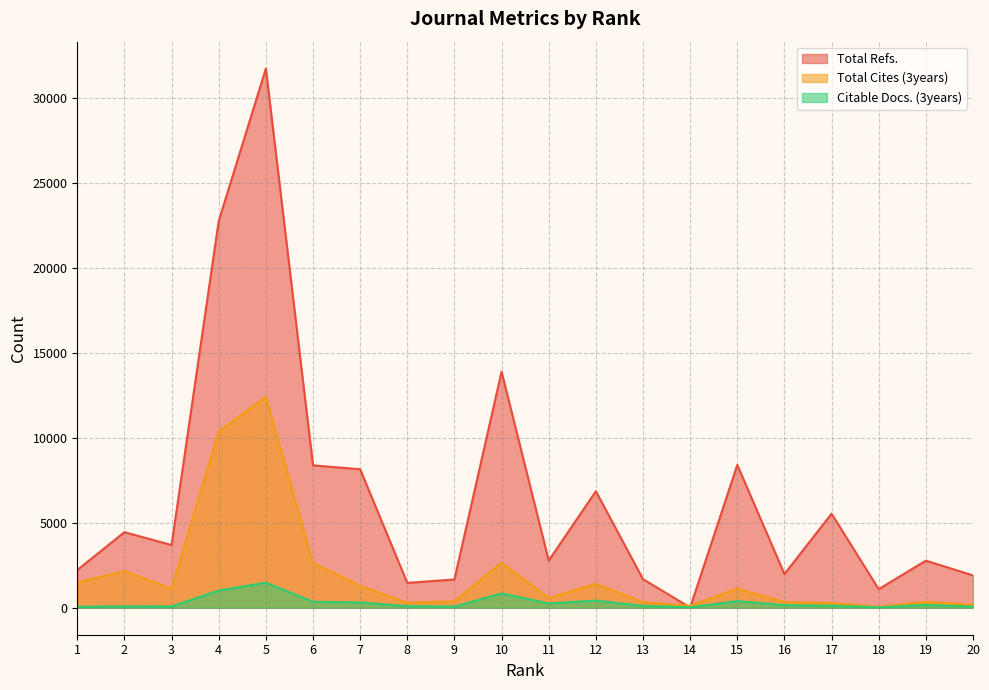

Where does the Total Refs. series first go above 3689?

2